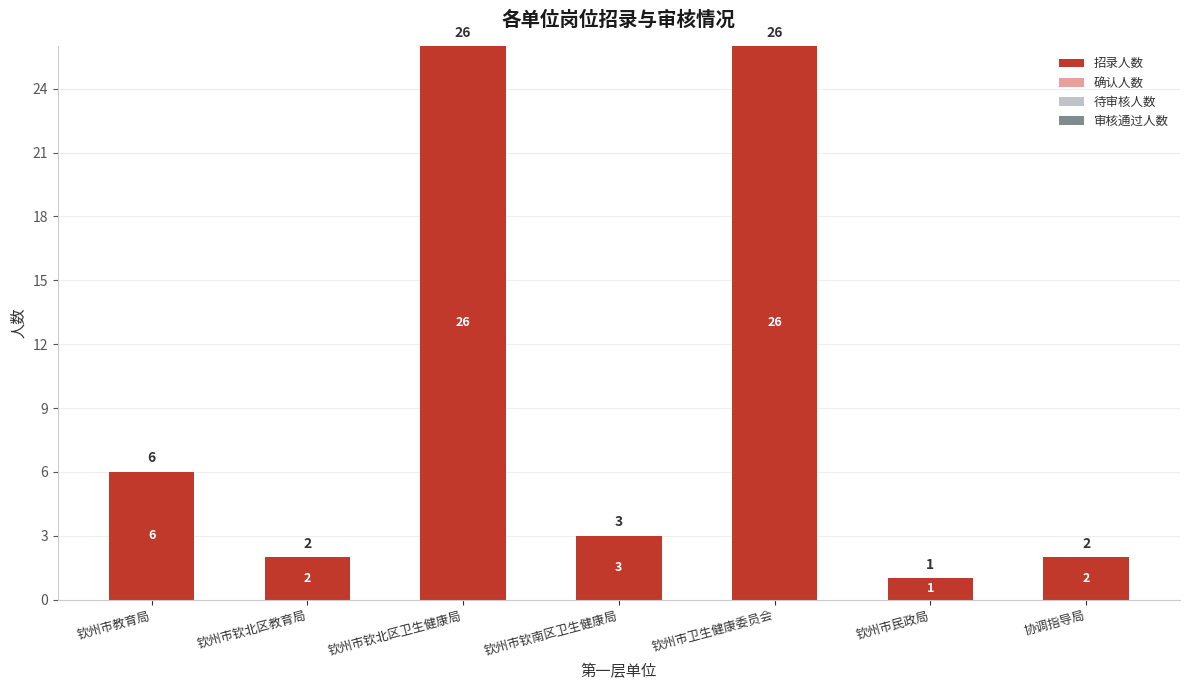

Reading left to right, transcribe all the data shown in this chart.

6	2	26	3	26	1	2